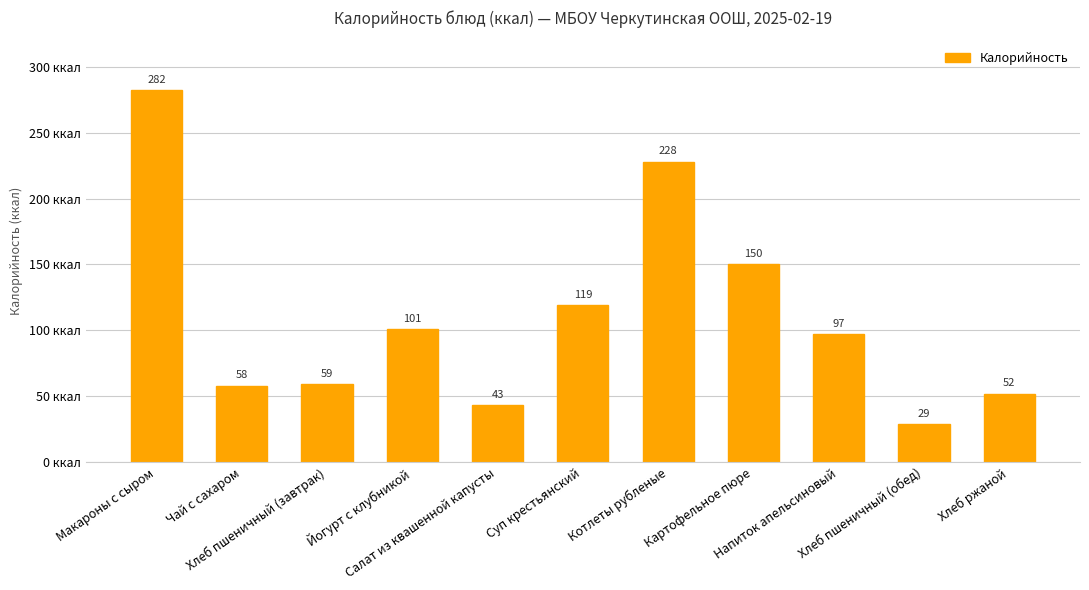

List the labels in order of value, smallest first.

Хлеб пшеничный (обед), Салат из квашенной капусты, Хлеб ржаной, Чай с сахаром, Хлеб пшеничный (завтрак), Напиток апельсиновый, Йогурт с клубникой, Суп крестьянский, Картофельное пюре, Котлеты рубленые, Макароны с сыром